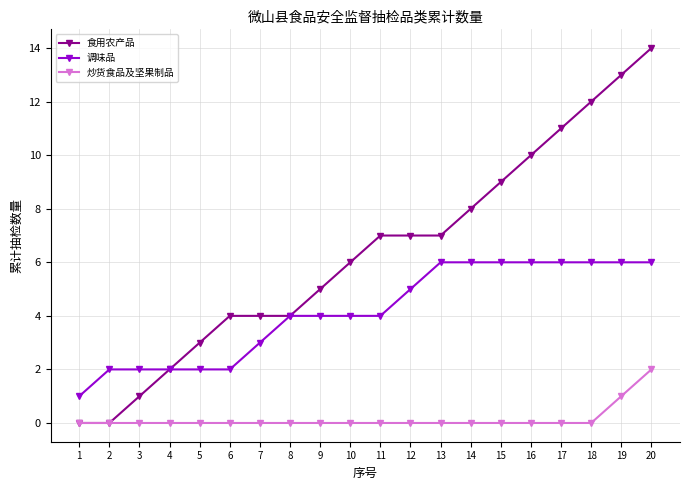

What is the maximum value for 调味品?

6